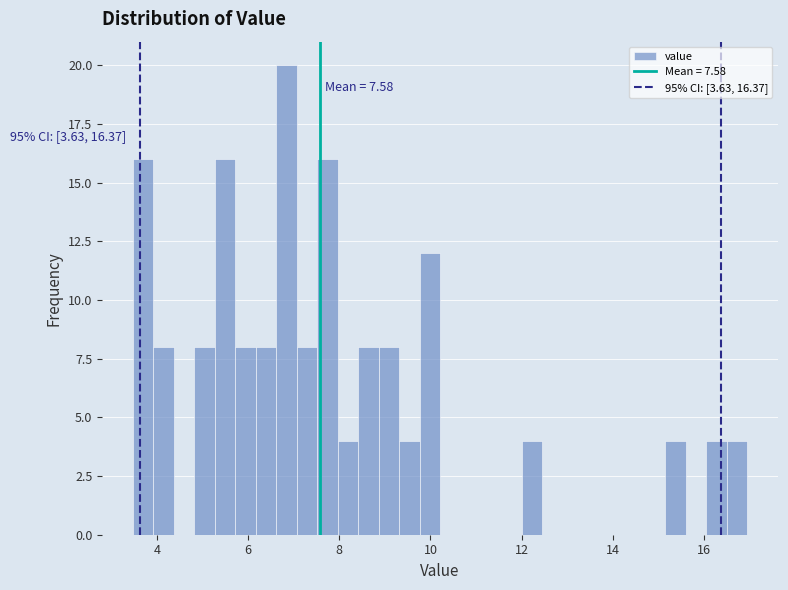

Read against the x-axis, roughly where is the centre of the tallest bar?

6.8